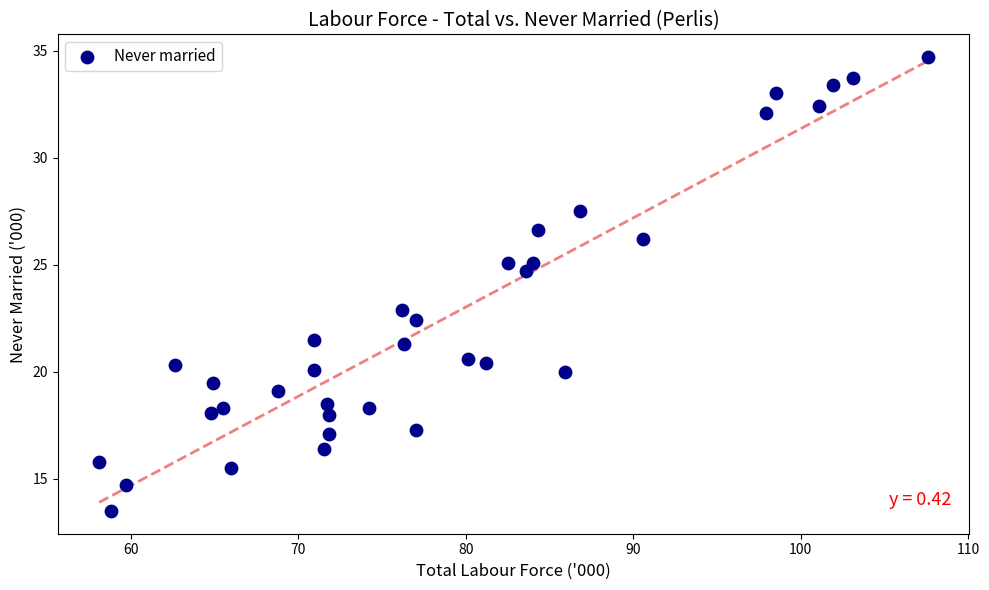

What is the range of X values (max minus min)?

49.5